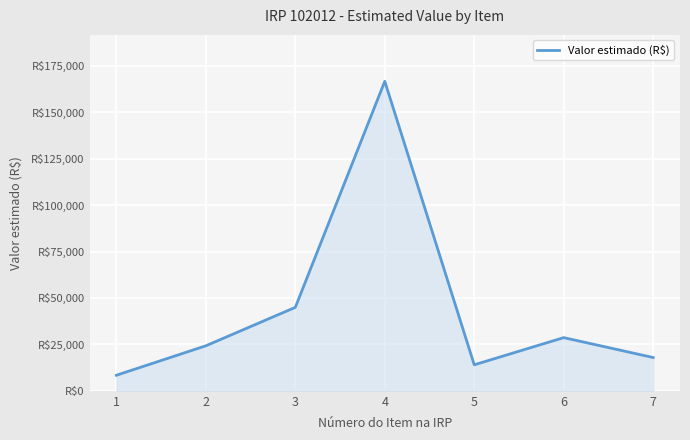

Does the chart display data point markers on the line(s)?

No